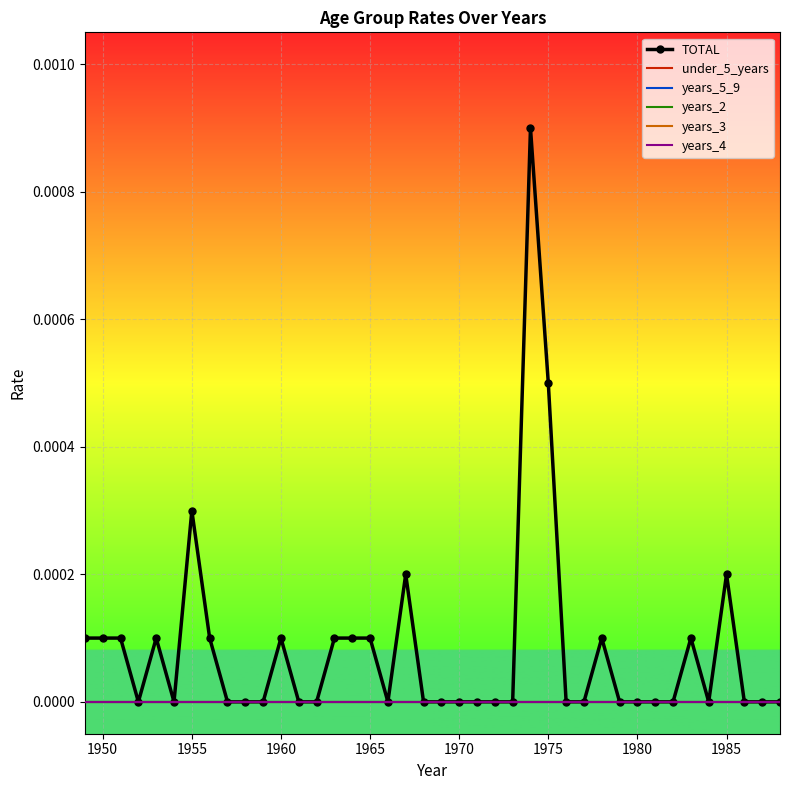

True or false: years_3 and years_4 cross at least once.

False